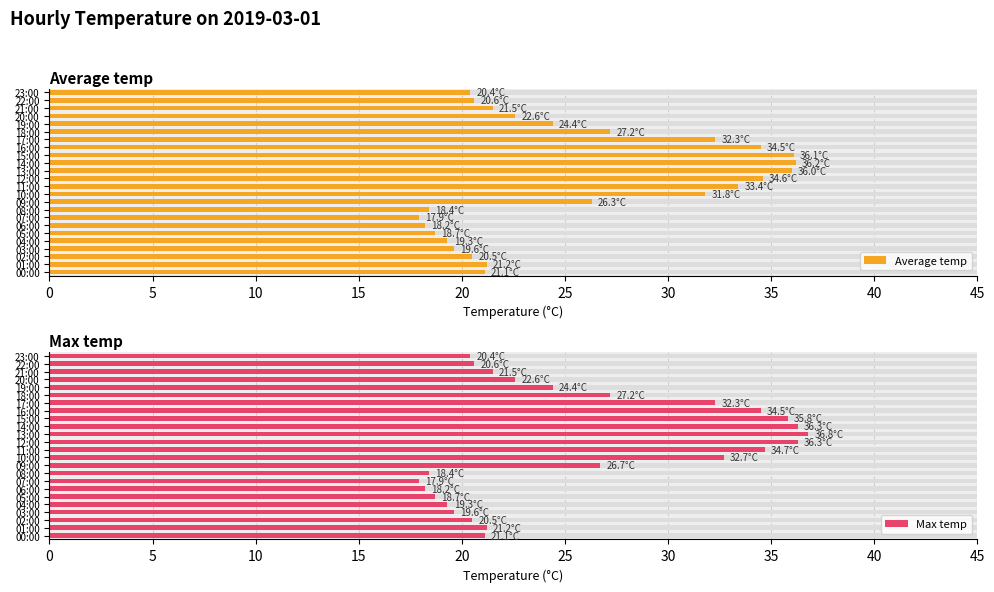

What is the label of the 20th bar from the left?

19:00